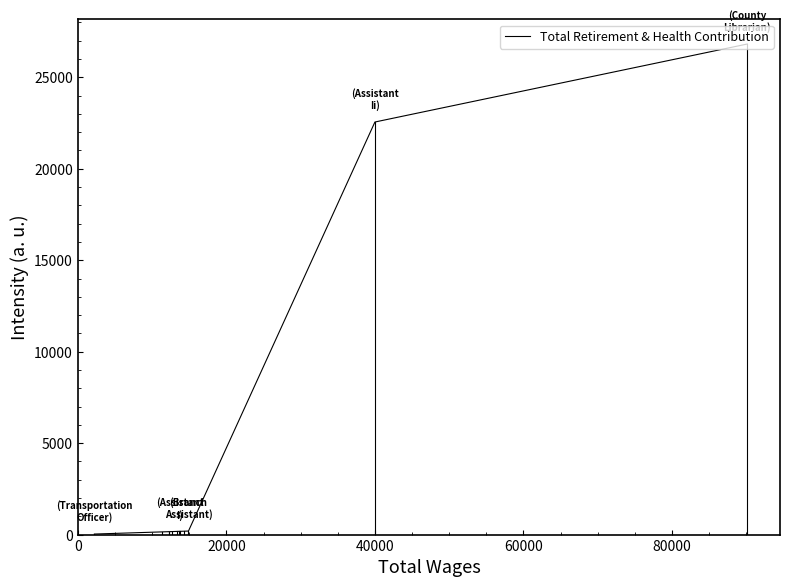

At which label is the value closest to 13425?

20000